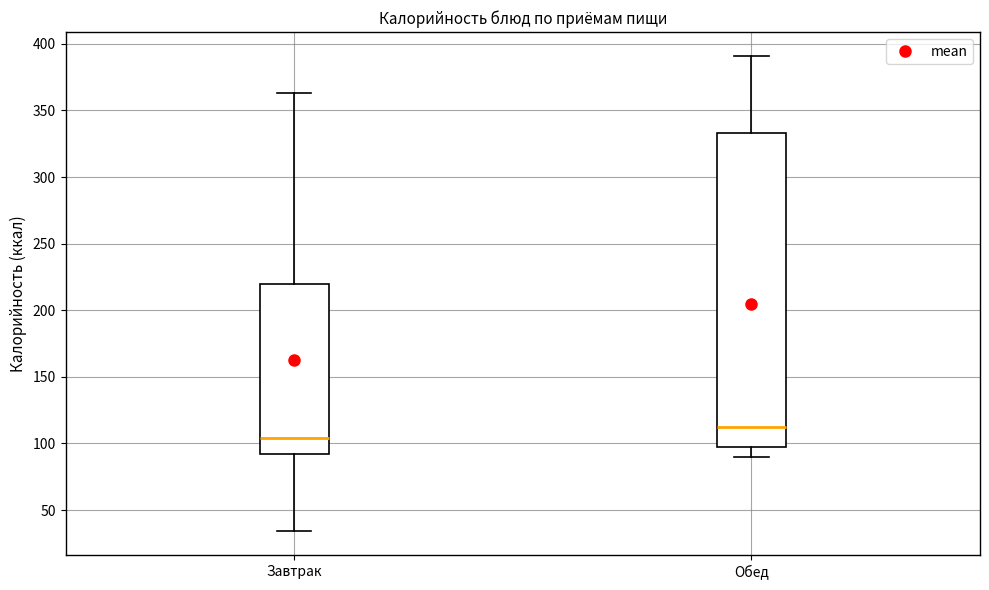

Reading left to right, read every box against the y-axis: the position of its median line, the range the box covers, and the ends of its whiskers. The values are not printed on the chart, so give them approximately, as read against the axis.

Завтрак: median 105, box 90 to 220, whiskers 35 to 365
Обед: median 115, box 100 to 335, whiskers 90 to 390